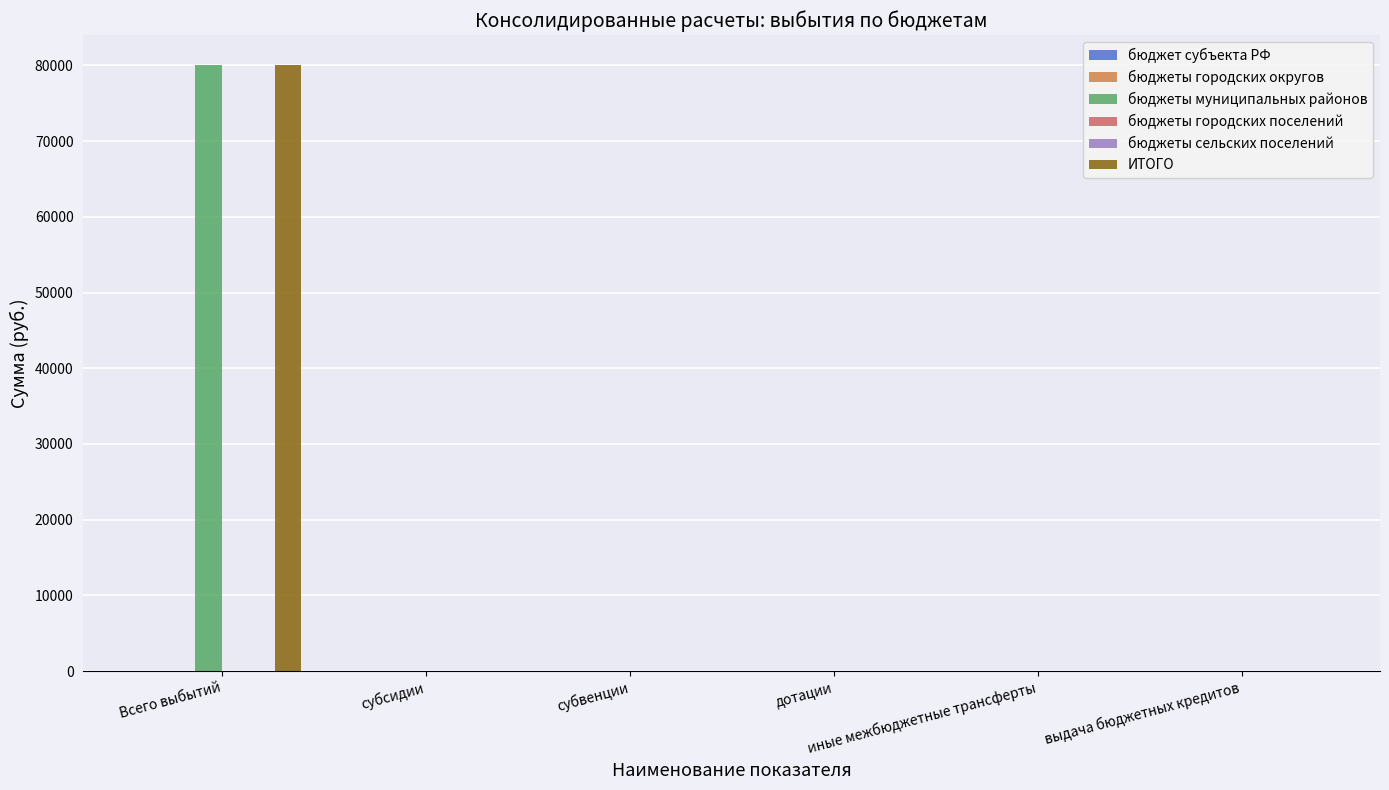

Which category has the lowest value in the бюджеты сельских поселений series?

Всего выбытий